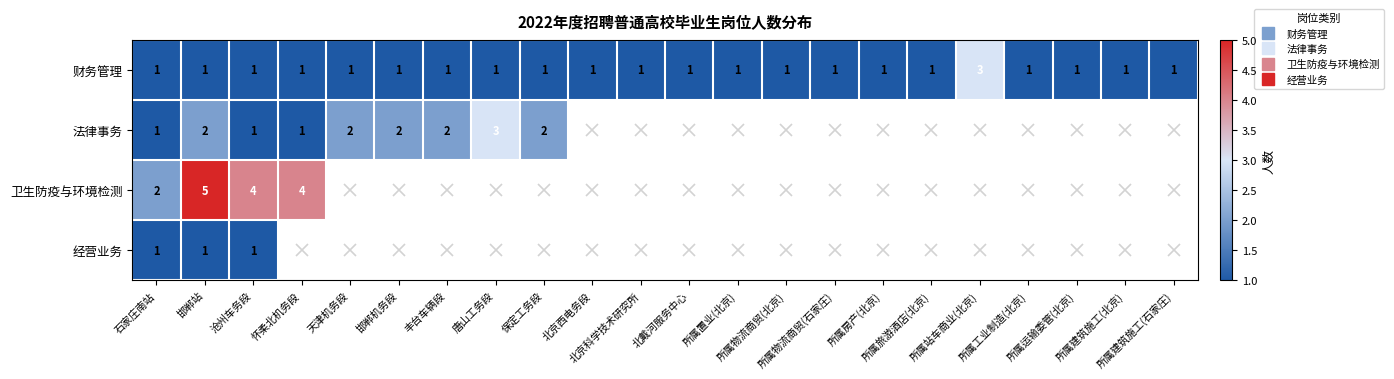

Which category has the lowest value in the 法律事务 series?

石家庄南站